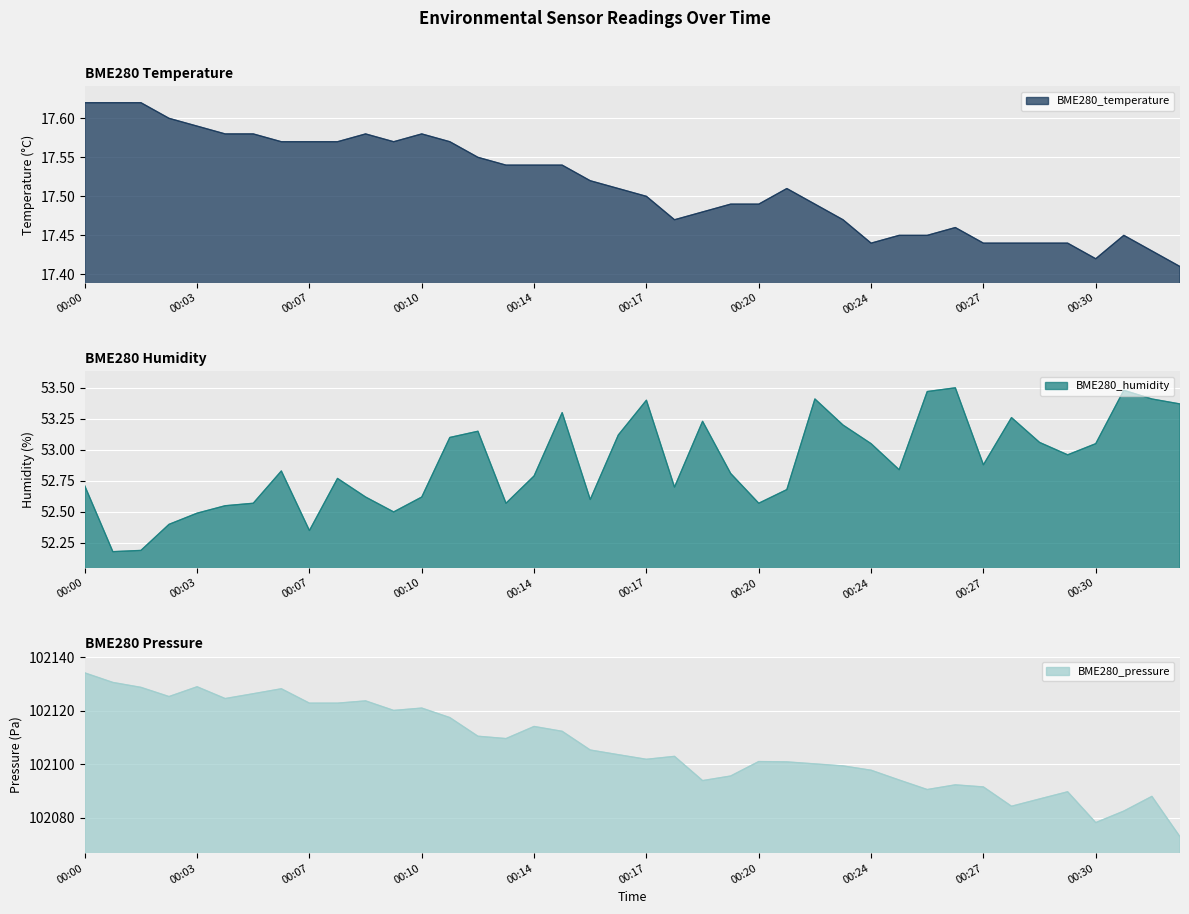

How many interior local valleys does the BME280_humidity series have?

10